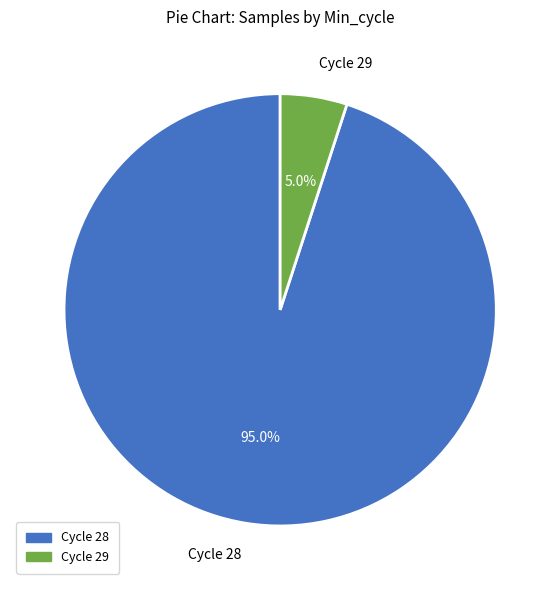

Is the sum of Cycle 29 and Cycle 28 greater than half?

Yes